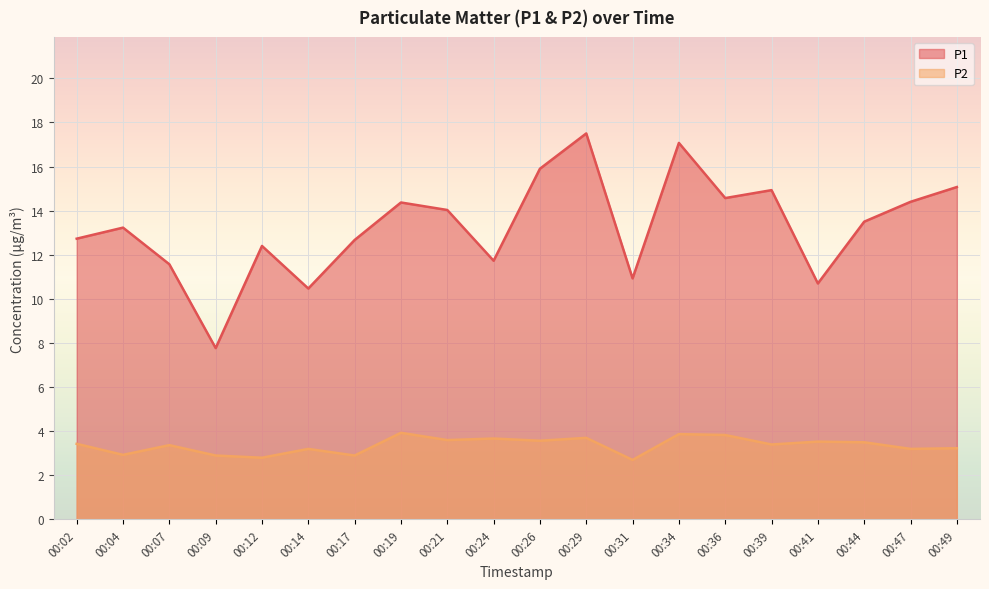

What is the spread (max minus min) of values at 00:07?

8.2